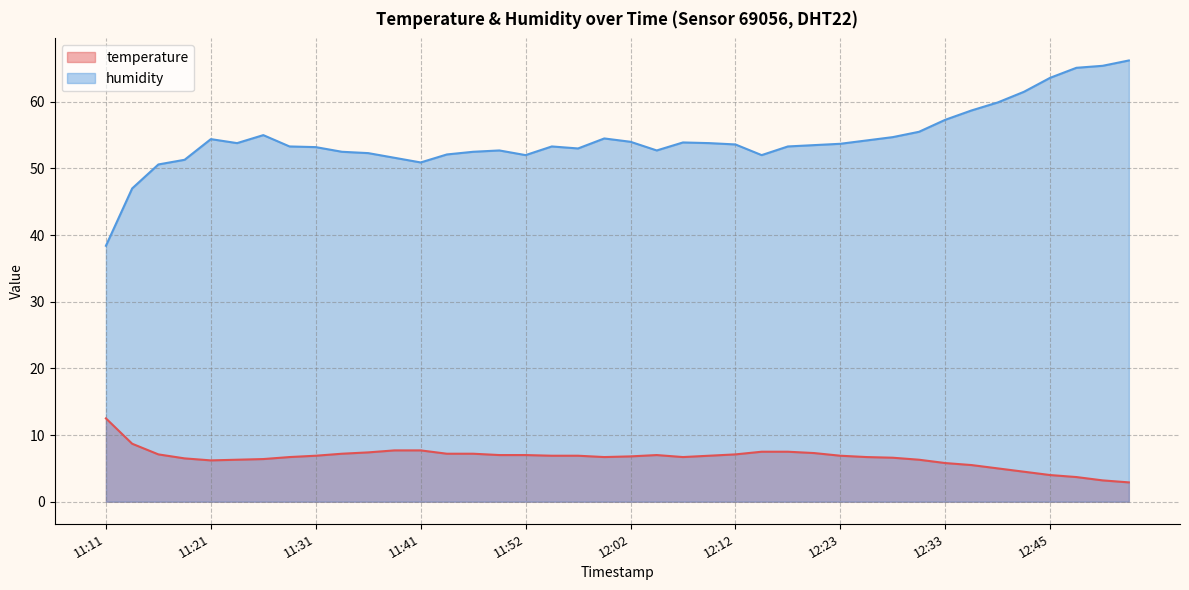

How many lines are shown in the chart?

2